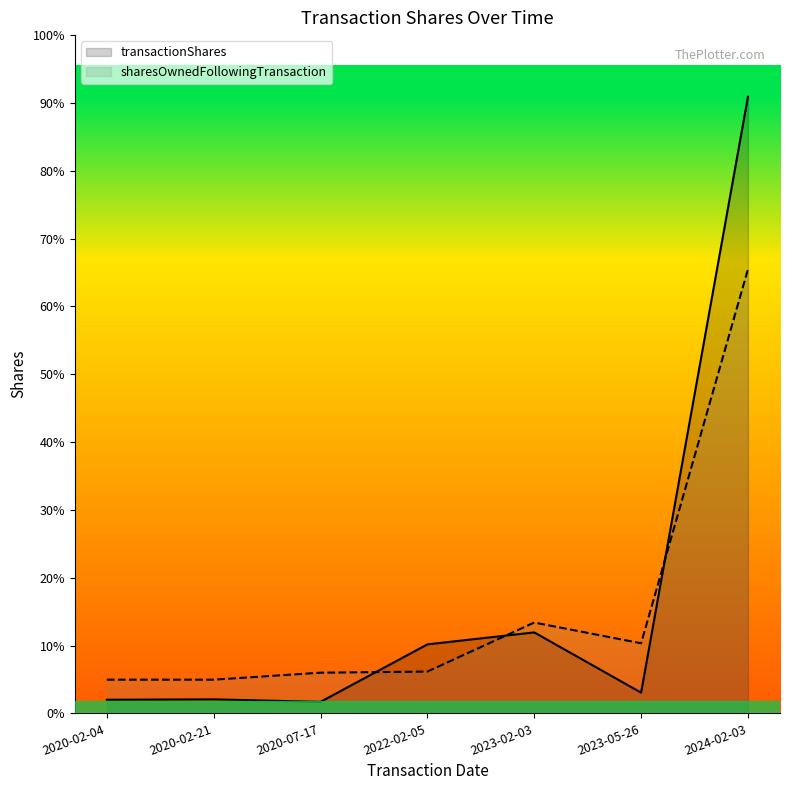

Reading left to right, extract all data points from this chart.

transactionShares: 32818	33780	27742	166423	195252	50000	1487161
sharesOwnedFollowingTransaction: 81274	81274	98099	100791	219093	169093	1071054